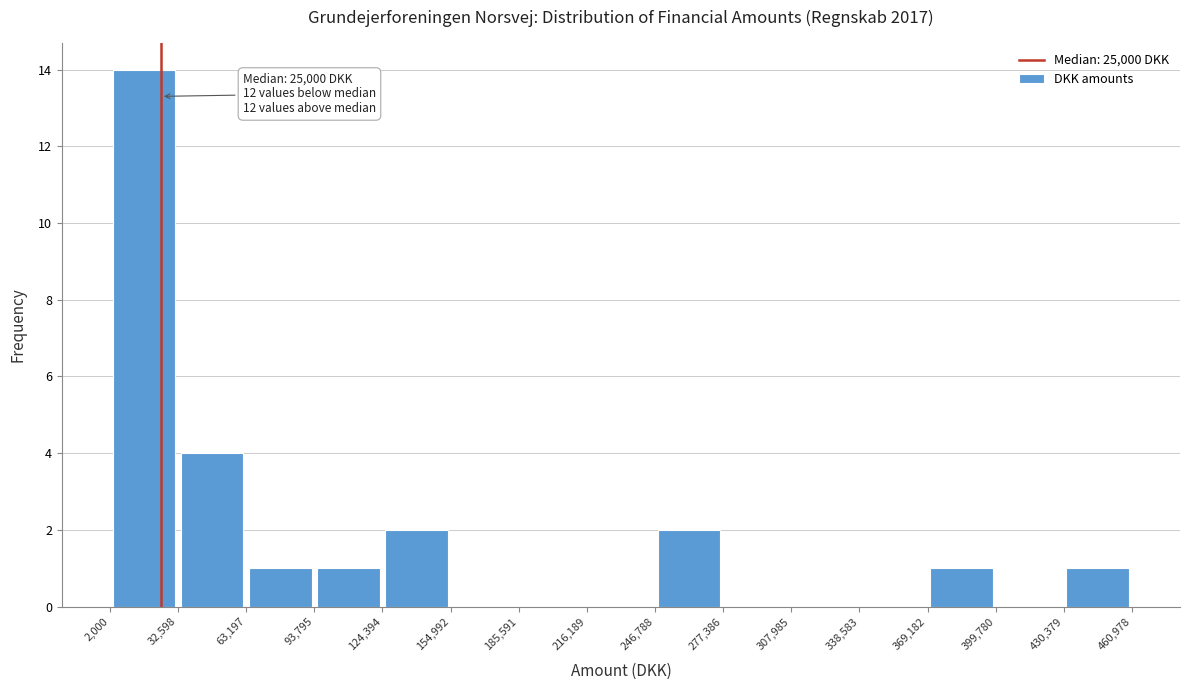

Over which range of the x-axis is the bar tallest?

2,000 to 32,598